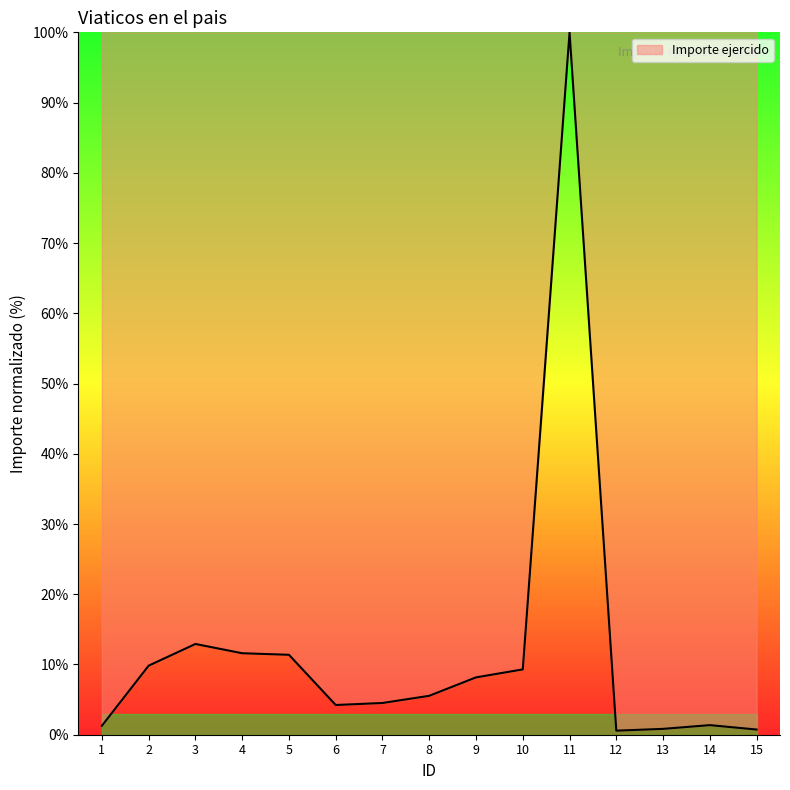

At which category does the chart reach its peak across all series?

11